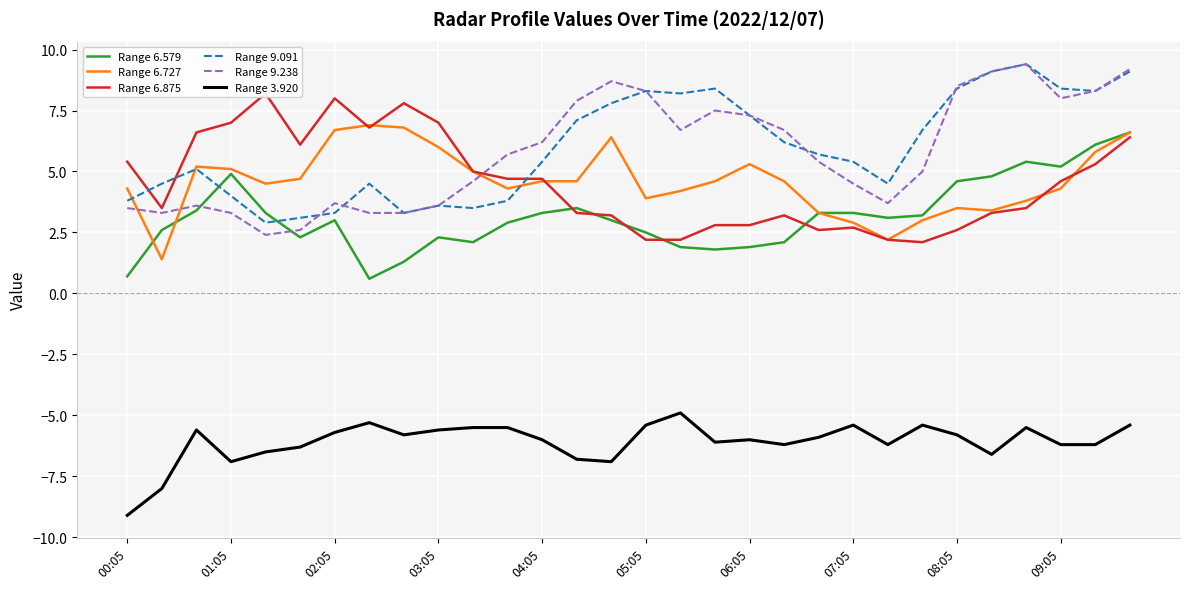

True or false: Range 3.920 and Range 6.727 cross at least once.

False